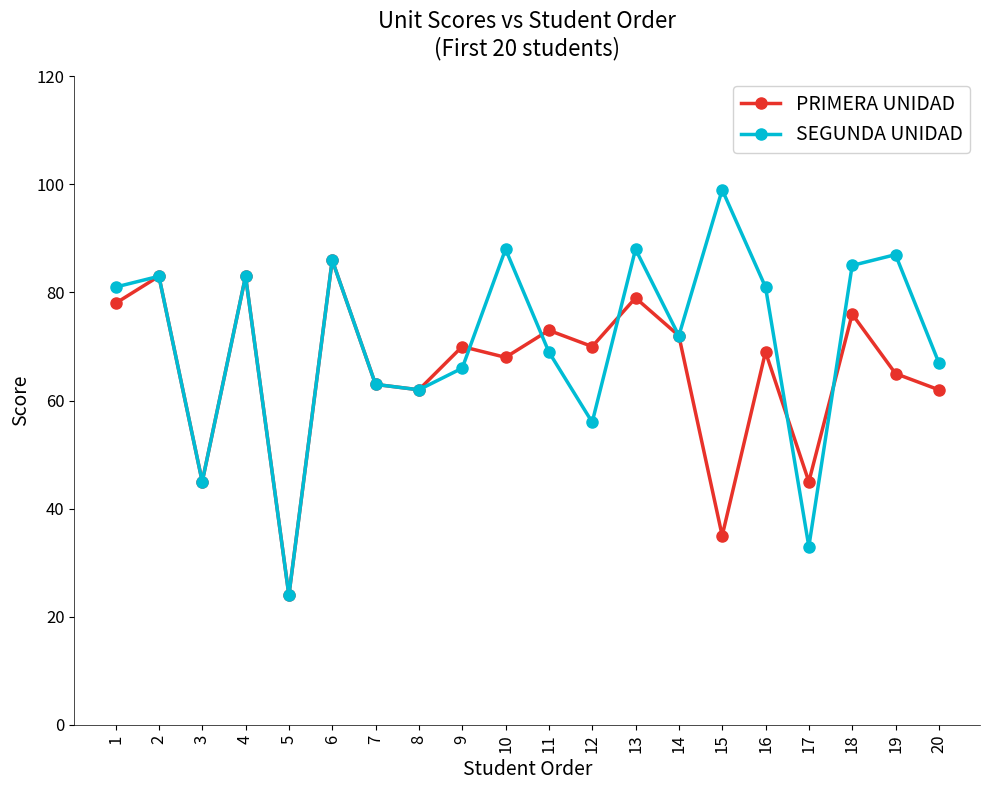

How many interior local peaks does the PRIMERA UNIDAD series have?

8